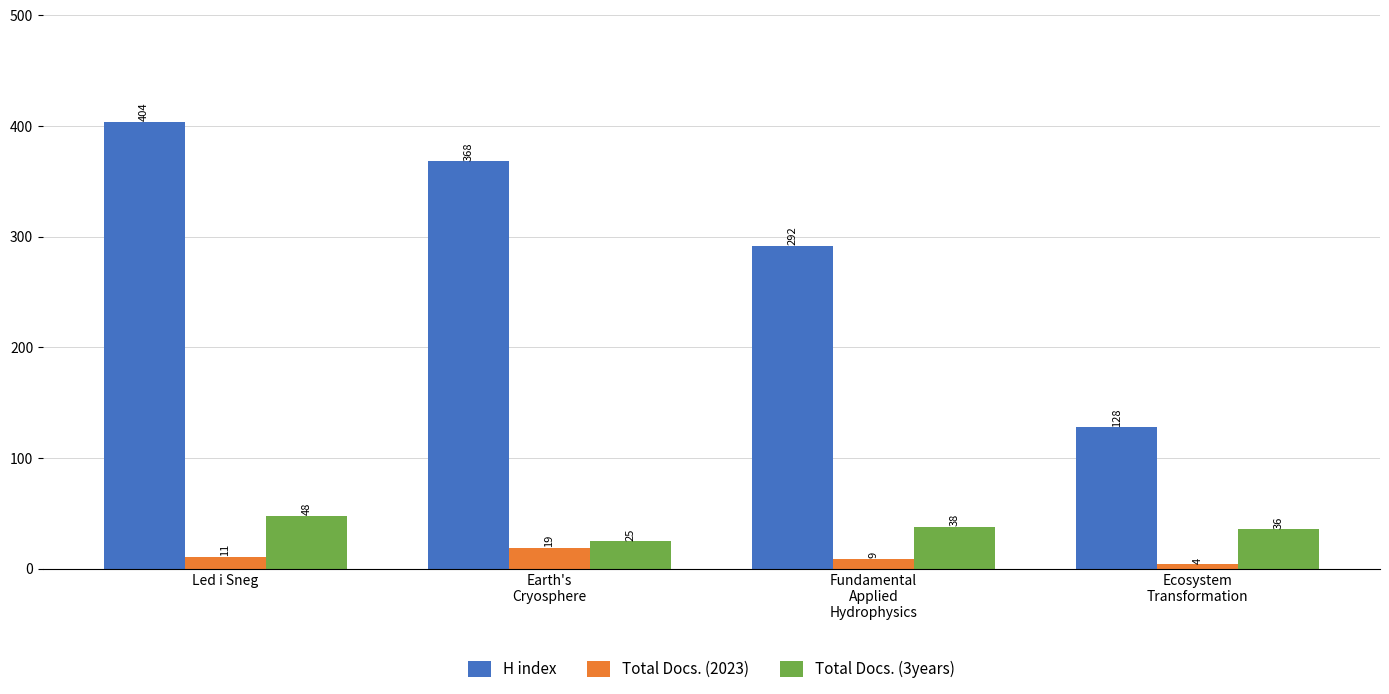

What is the label of the 1st bar from the right?

Ecosystem
Transformation